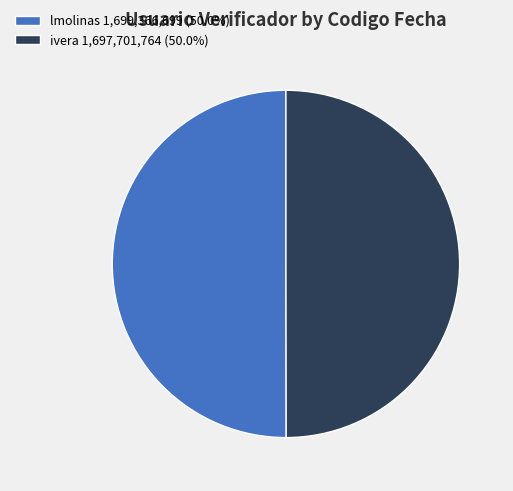

Is it true that ivera is 50% of the pie?

True